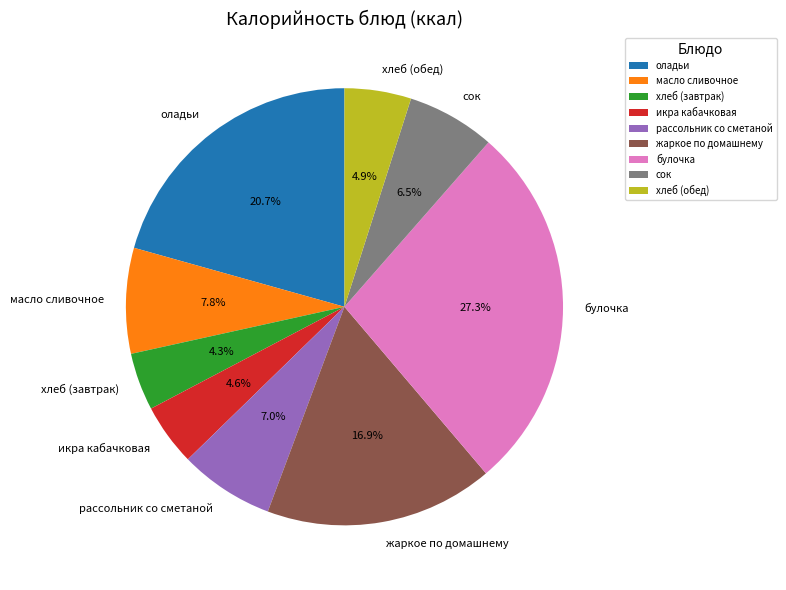

How many slices are in this pie chart?

9